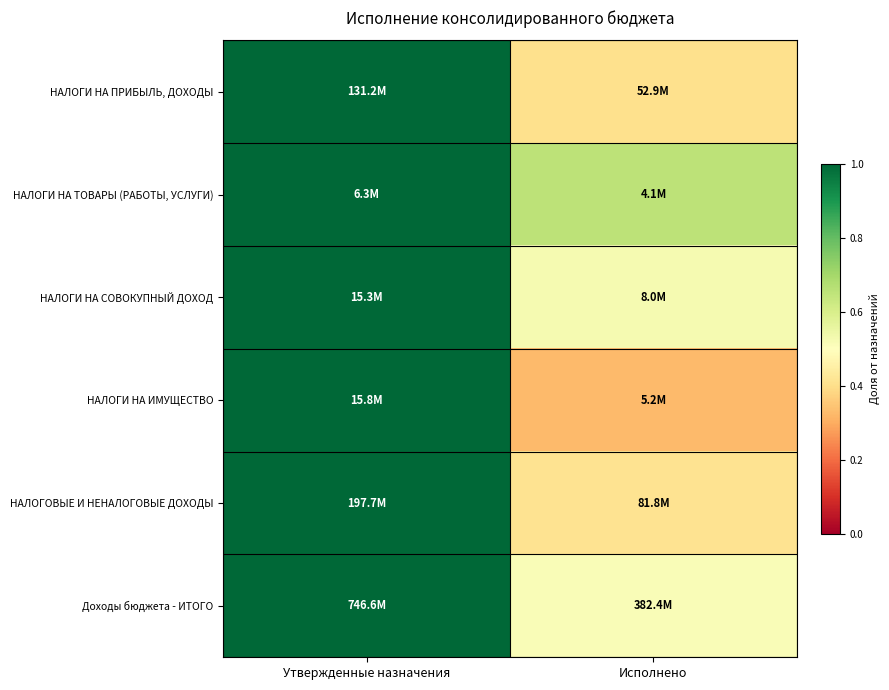

How many series are shown in this chart?

6